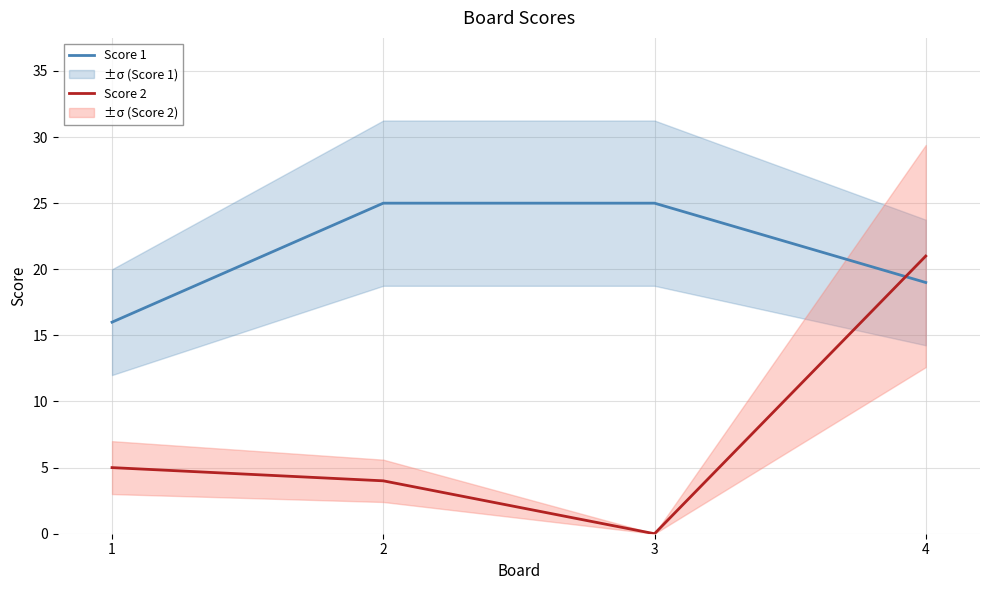

The Score 1 series shows 11 at 4. True or false?

False